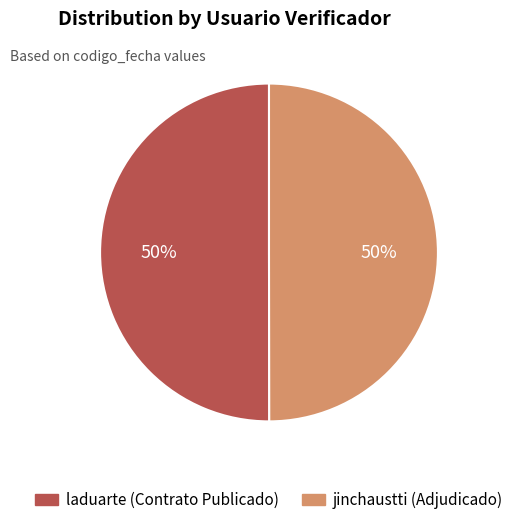

Is the sum of jinchaustti and laduarte greater than half?

Yes